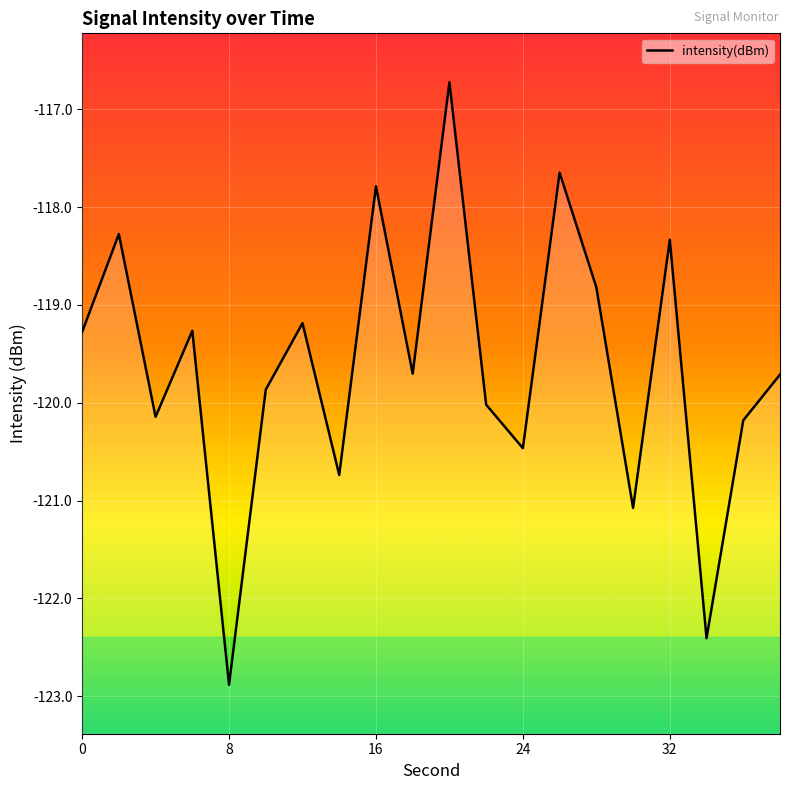

Count the number of categories in the chart.

20